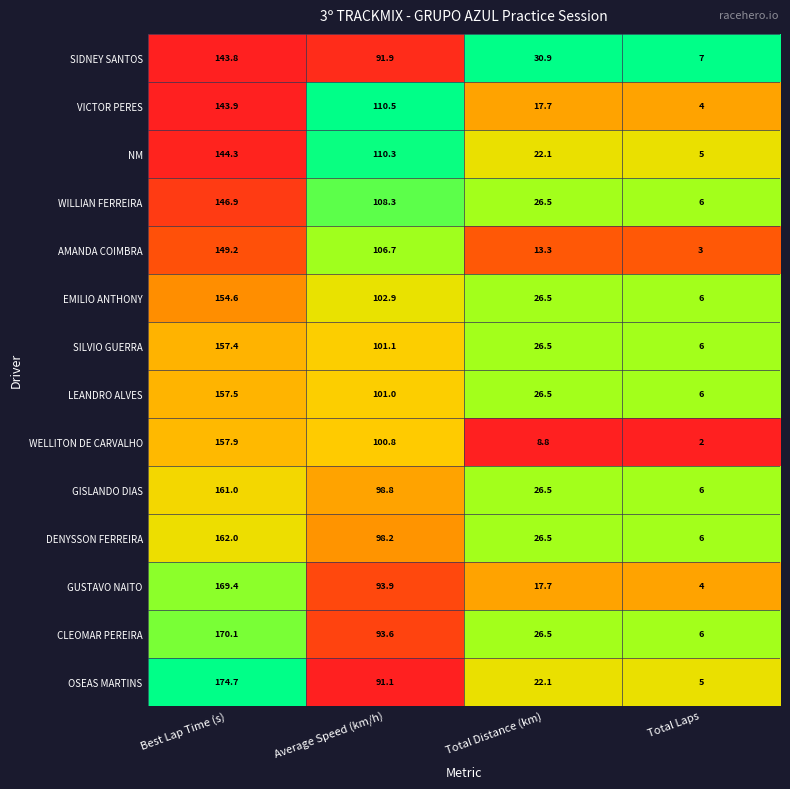

The value of GISLANDO DIAS at Total Laps is 6.0. True or false?

True